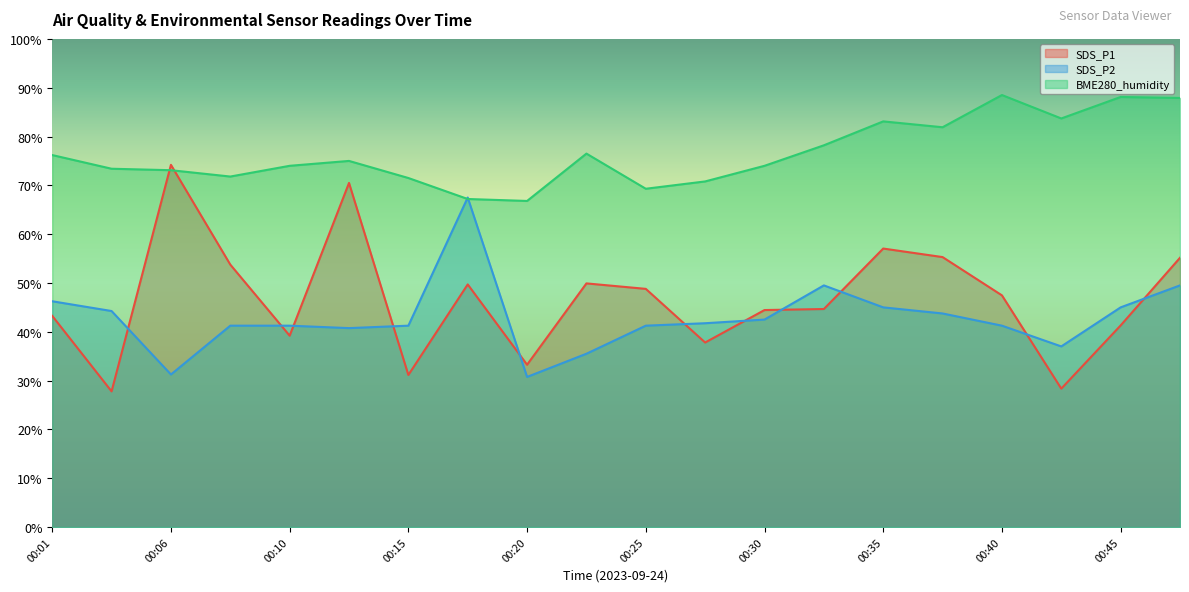

Where is BME280_humidity nearest to the value 77?

00:23